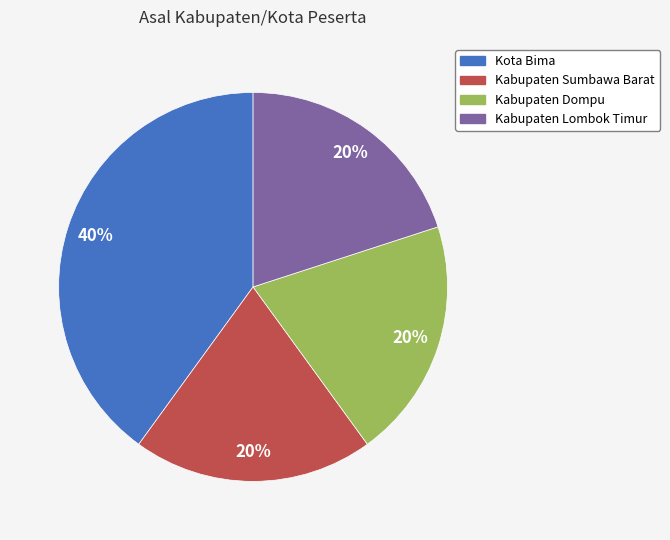

Is there a majority slice in this chart?

No